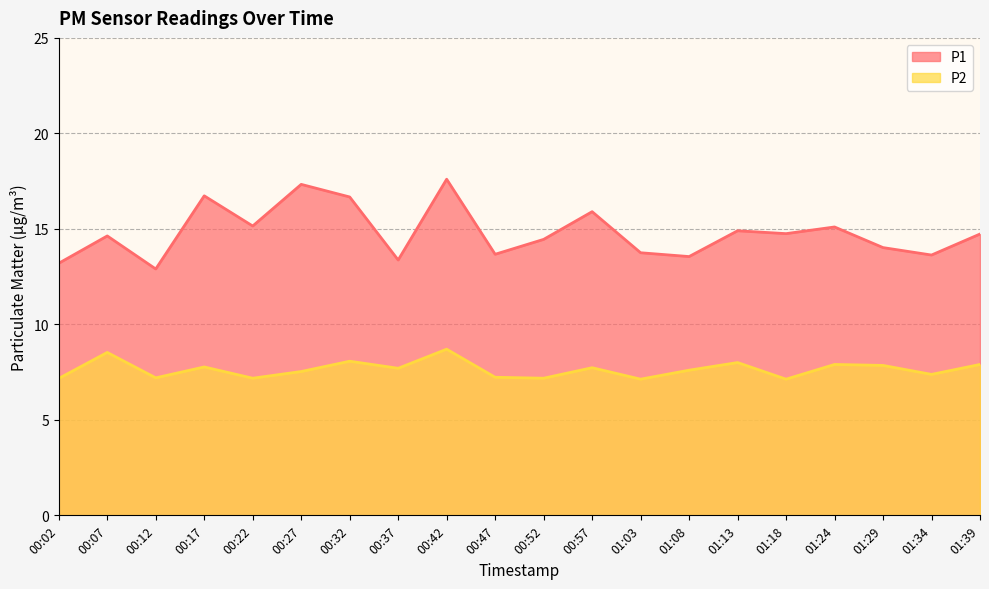

Does the chart display data point markers on the line(s)?

No